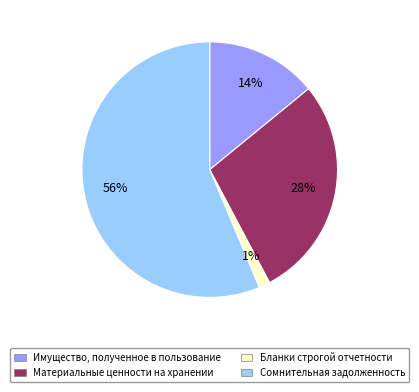

Does any single category account for the majority?

Yes